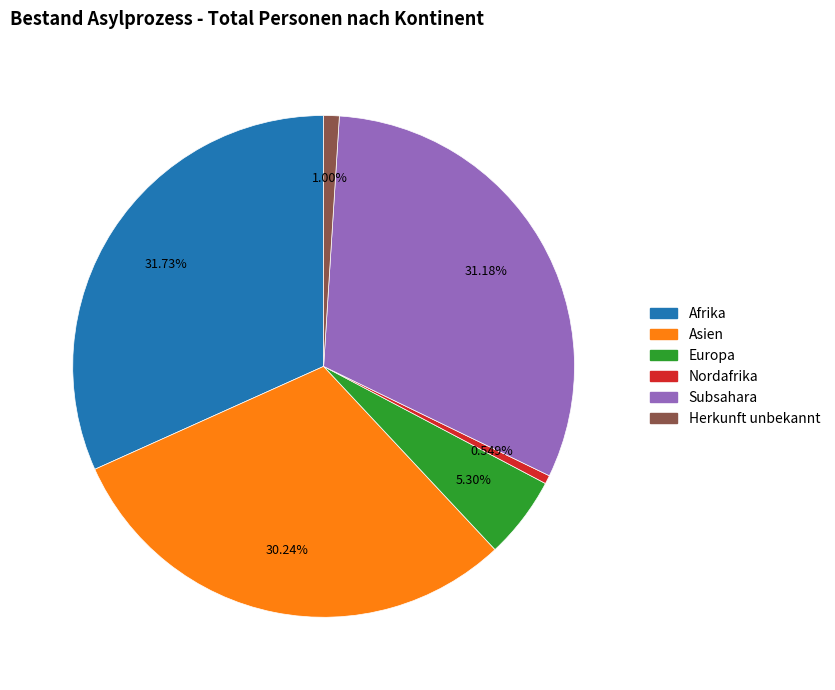

What is the ratio of the value at Herkunft unbekannt to the value at Europa?

0.2